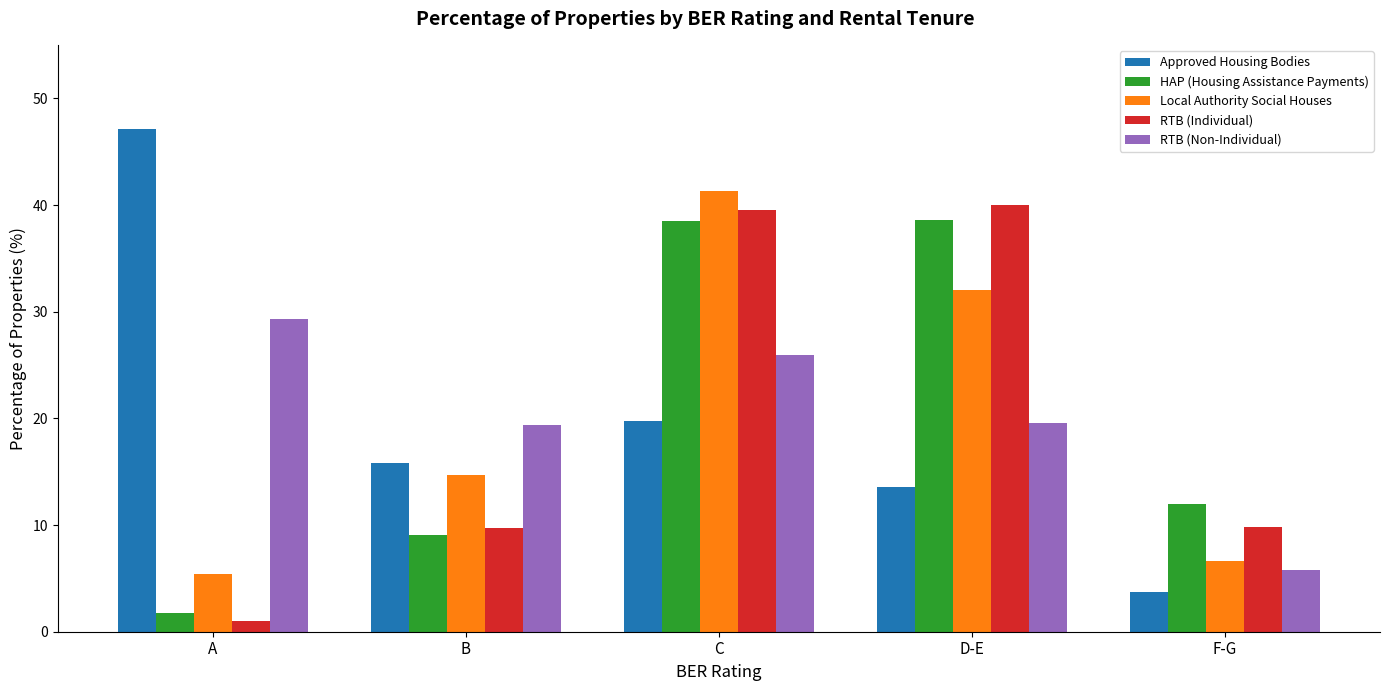

What is the difference between the RTB (Non-Individual) values at D-E and F-G?

13.8